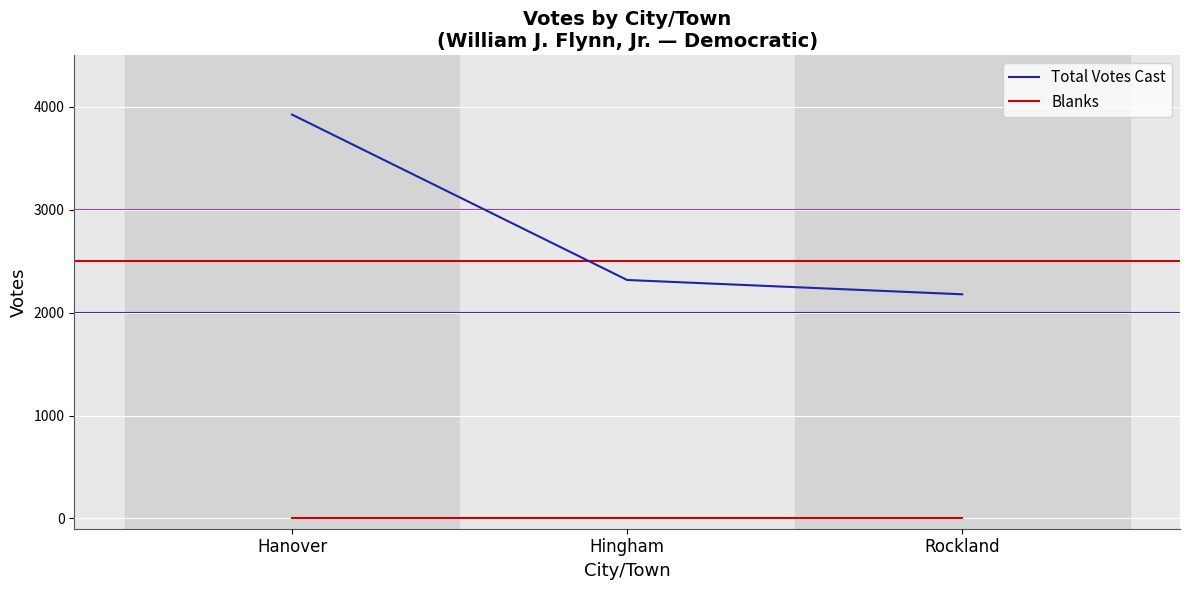

True or false: Blanks has a value of 0 at Hanover.

True